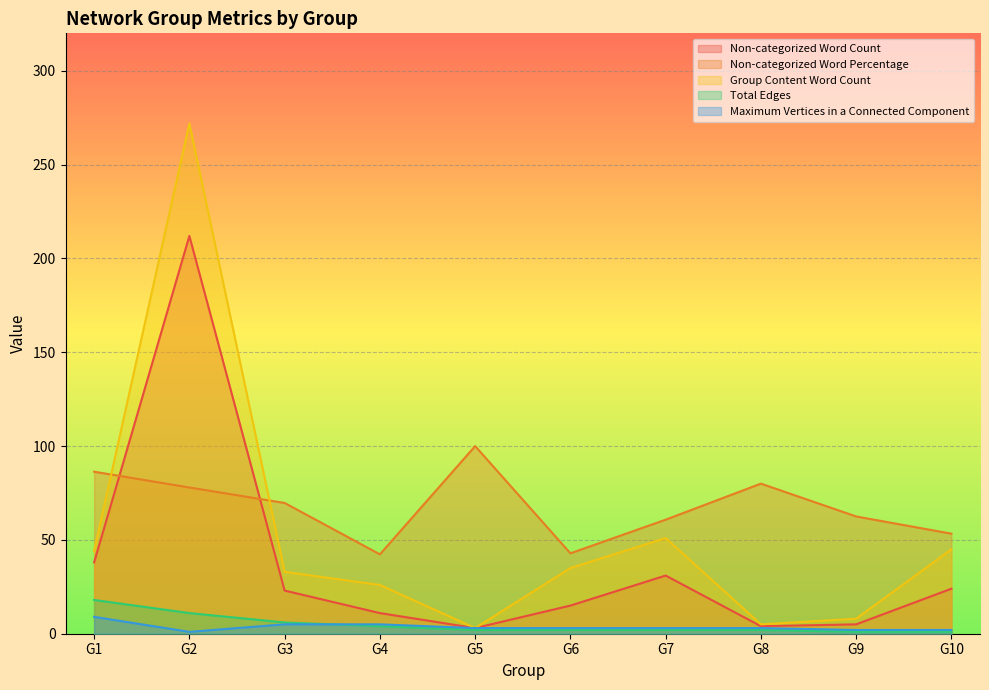

At how many categories does at least one series exceed 50?

8